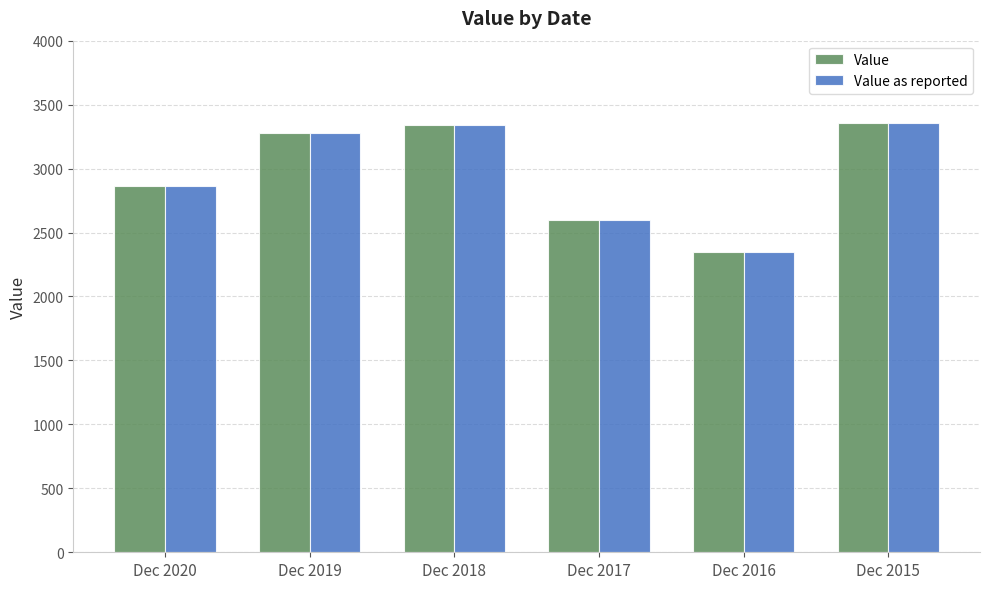

What is the sum of all Value as reported values?

17786.9